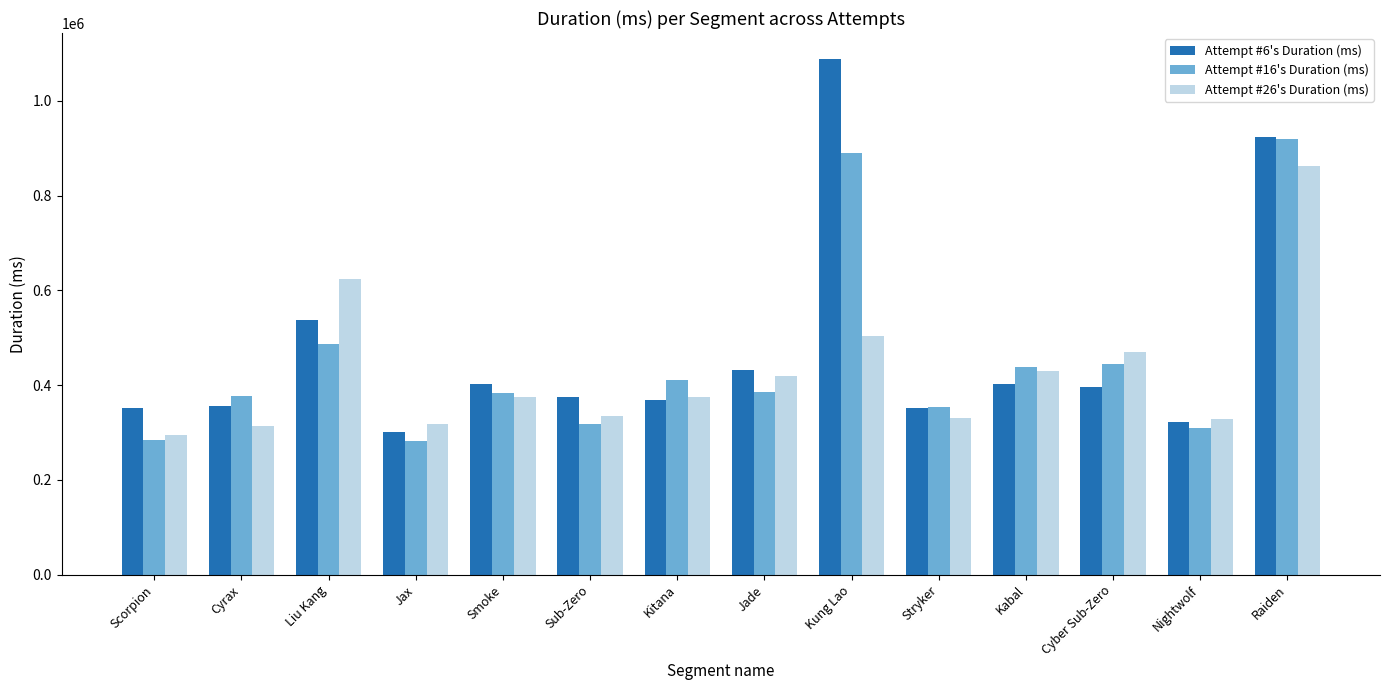

How many data points in Attempt #16's Duration (ms) are less than 386024?

7